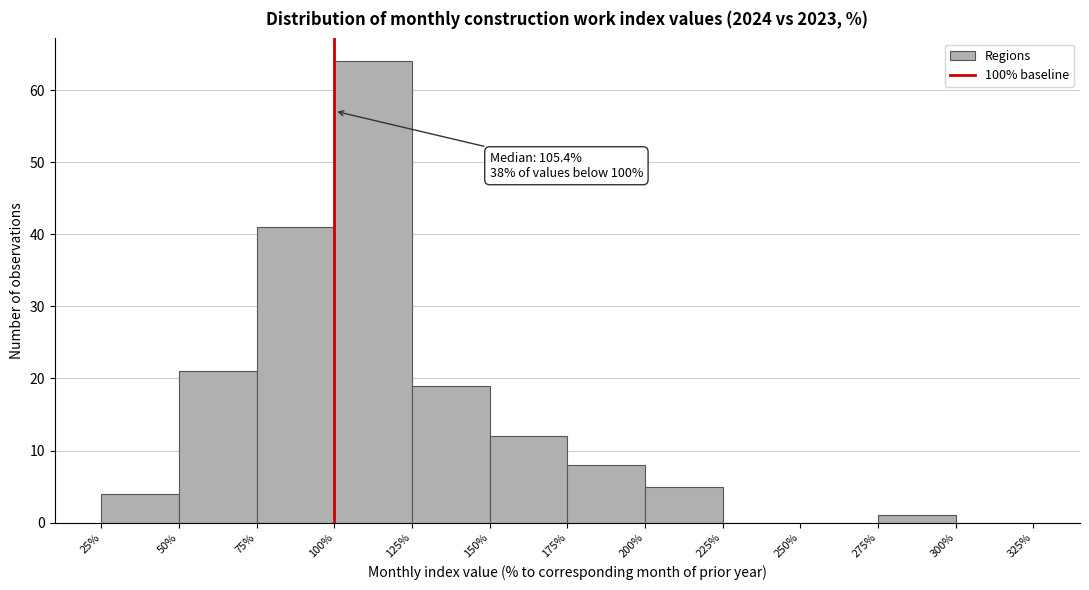

Over which range of the x-axis is the bar tallest?

100% to 125%